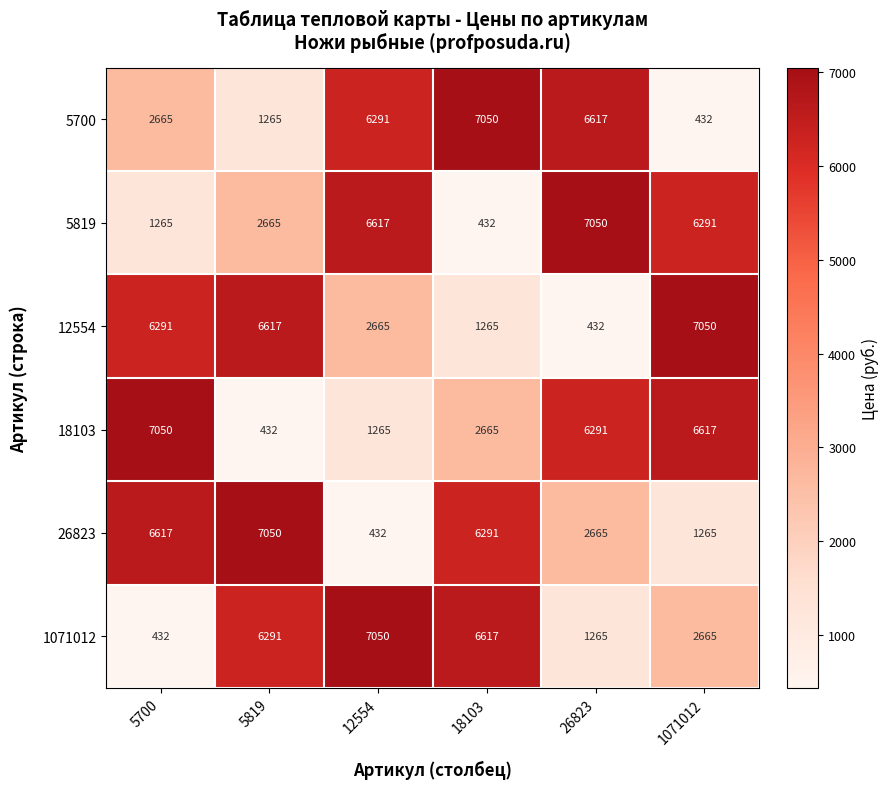

Where is 5819 nearest to the value 3741?

5819